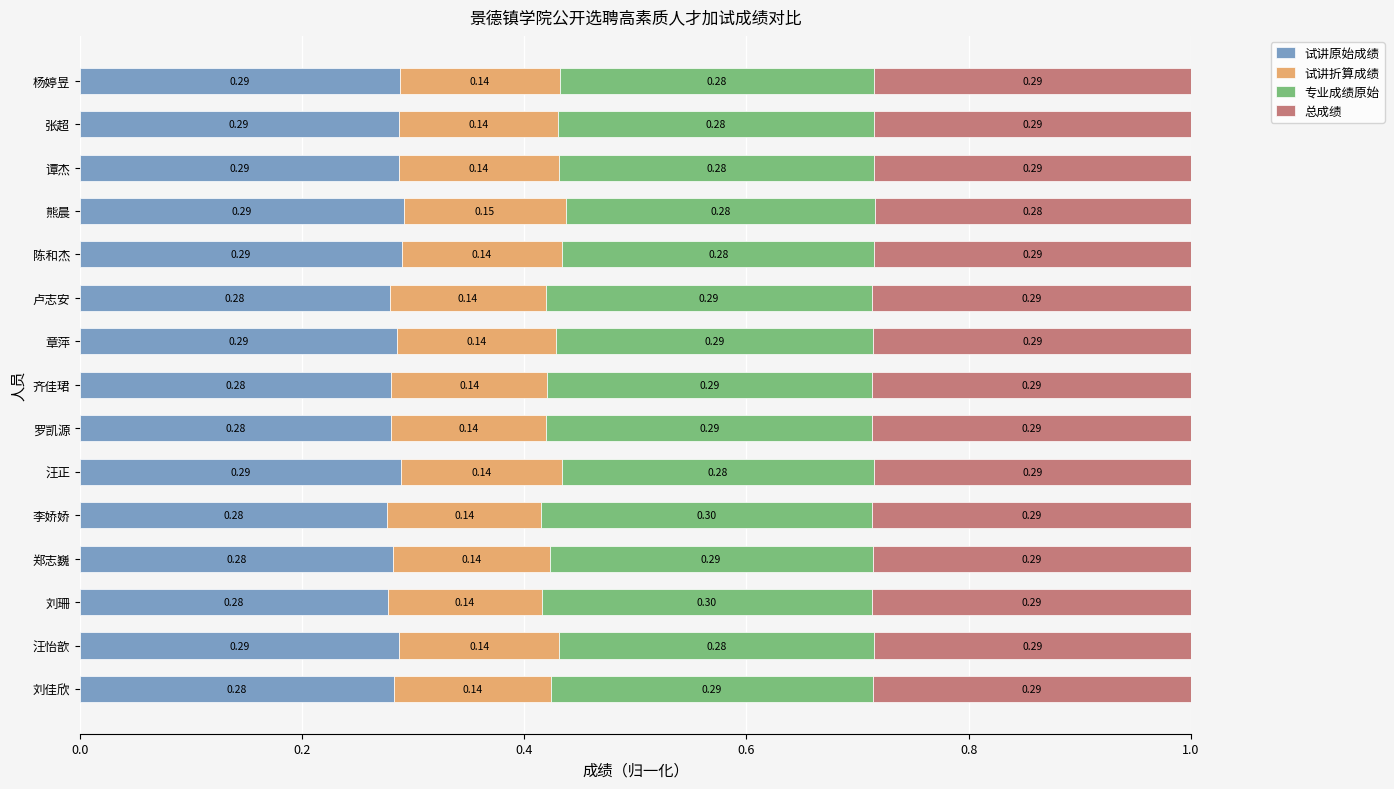

What is the total value across all series at 汪怡歆?

1.0